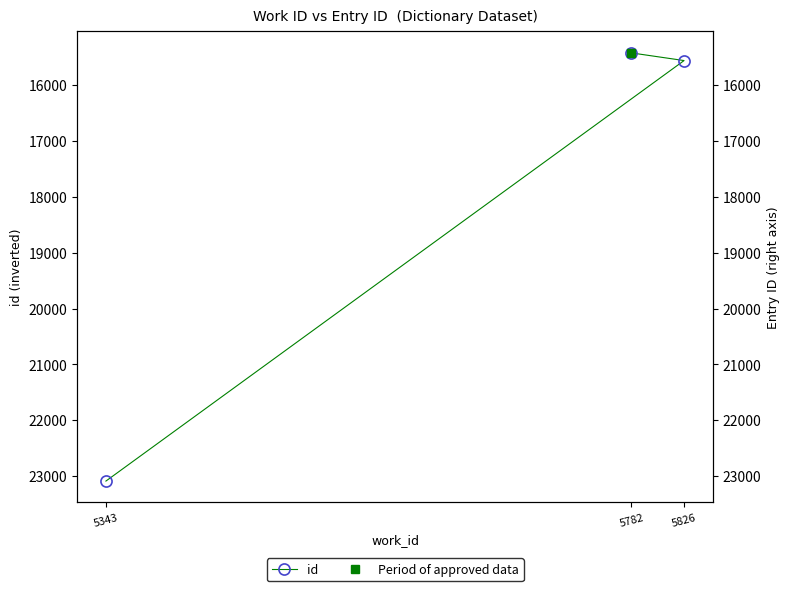

How many values are below 15565?

1